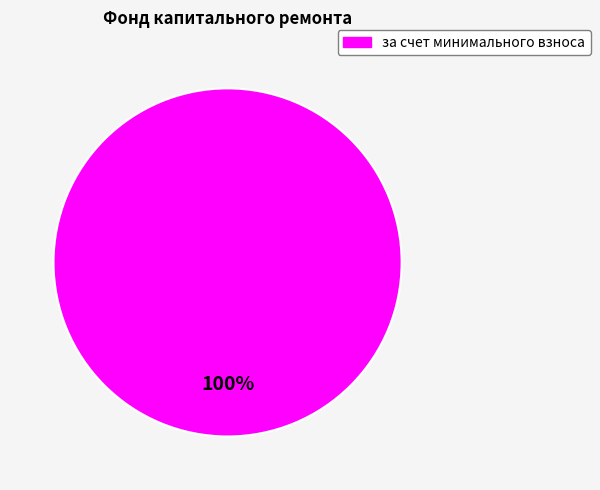

How many segments does this pie chart have?

1